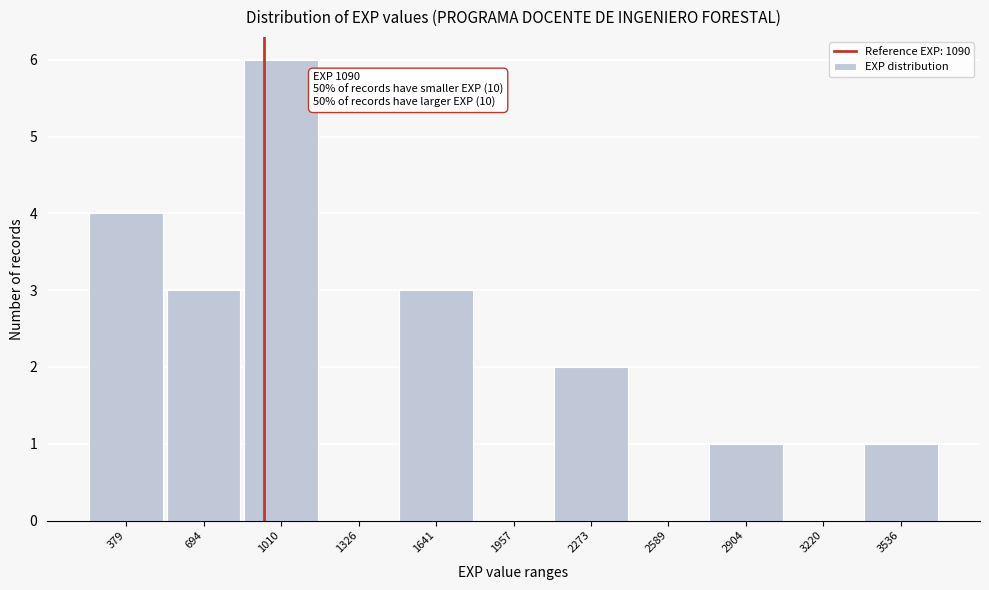

Is it true that the value at 694 is 4?

False